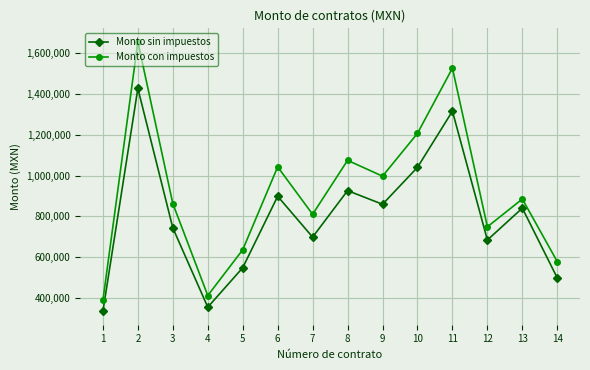

Which series has the widest spread of values?

Monto con impuestos